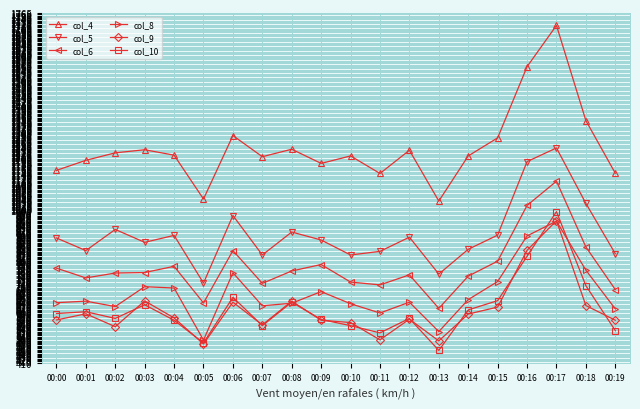

What is the sum of the col_6 values at 00:11 and 00:00?

1487